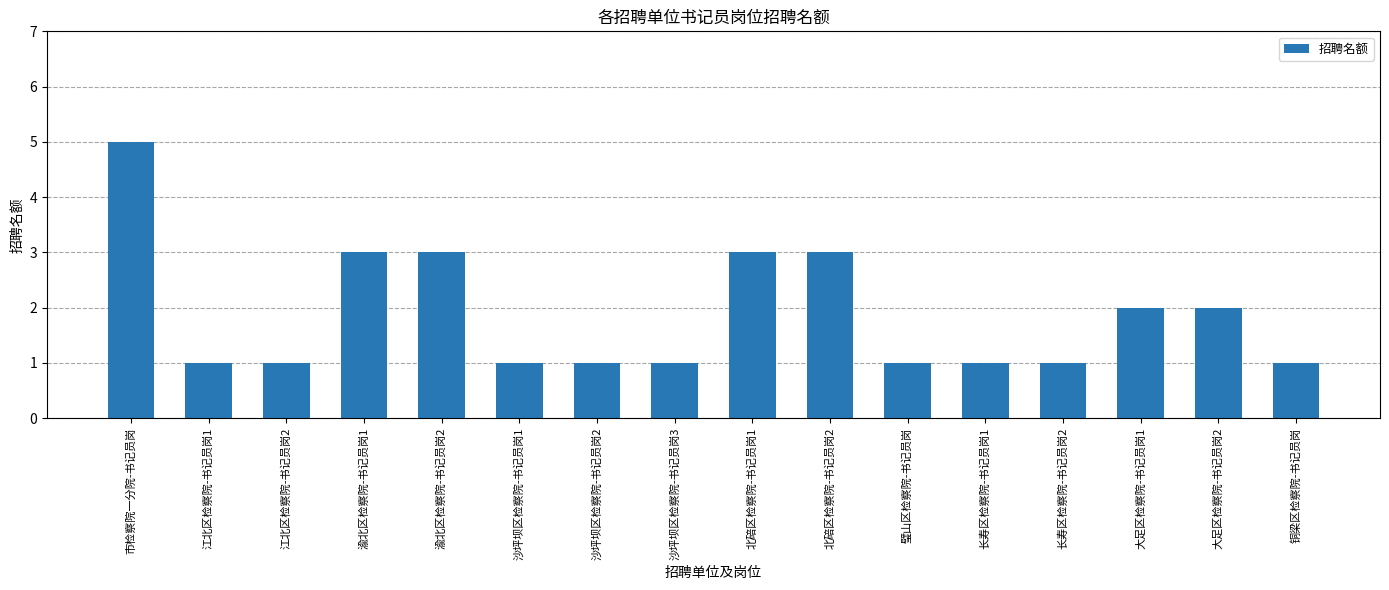

Reading left to right, transcribe all the data shown in this chart.

市检察院一分院-书记员岗=5	江北区检察院-书记员岗1=1	江北区检察院-书记员岗2=1	渝北区检察院-书记员岗1=3	渝北区检察院-书记员岗2=3	沙坪坝区检察院-书记员岗1=1	沙坪坝区检察院-书记员岗2=1	沙坪坝区检察院-书记员岗3=1	北碚区检察院-书记员岗1=3	北碚区检察院-书记员岗2=3	璧山区检察院-书记员岗=1	长寿区检察院-书记员岗1=1	长寿区检察院-书记员岗2=1	大足区检察院-书记员岗1=2	大足区检察院-书记员岗2=2	铜梁区检察院-书记员岗=1